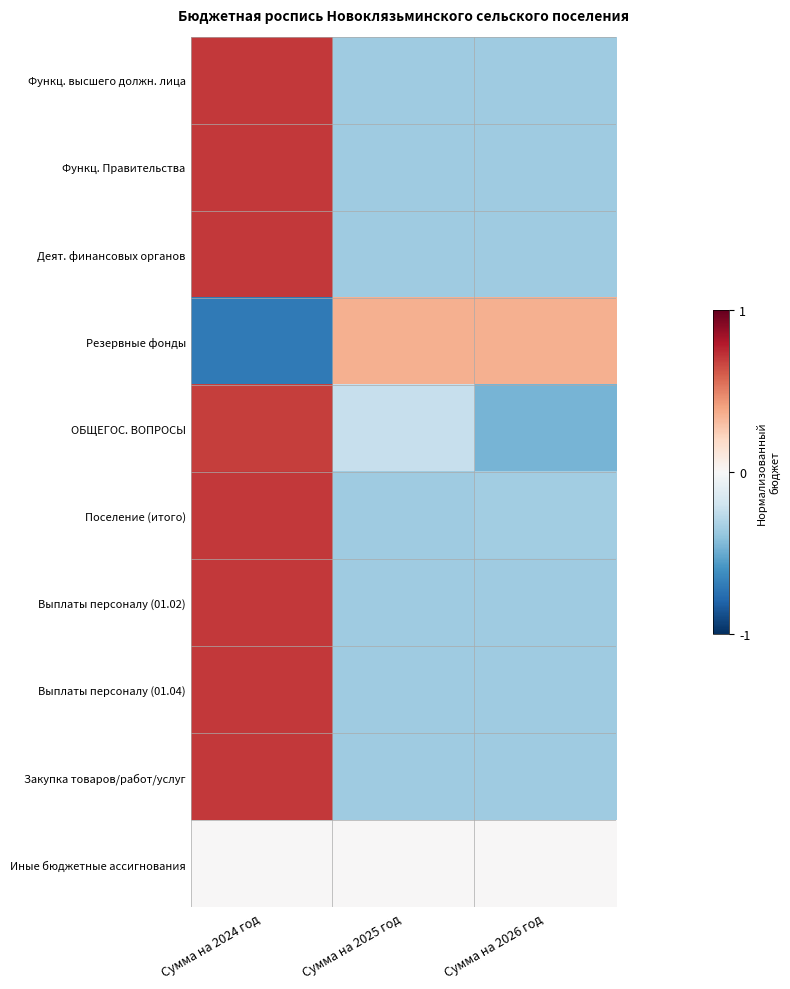

Between Сумма на 2025 год and Сумма на 2026 год, which series saw the biggest shift?

ОБЩЕГОС. ВОПРОСЫ